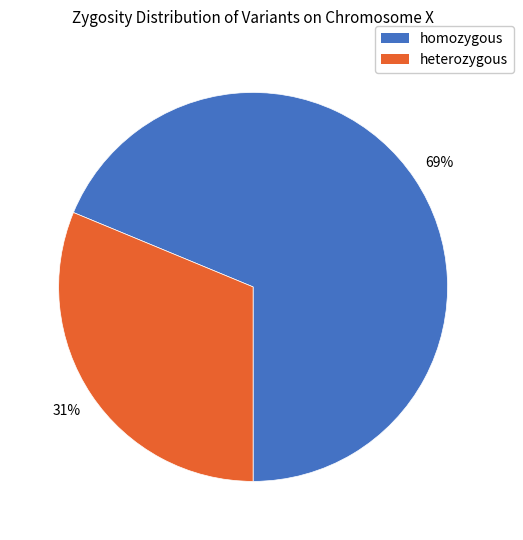

What percentage is the homozygous slice, to the nearest percent?

69%